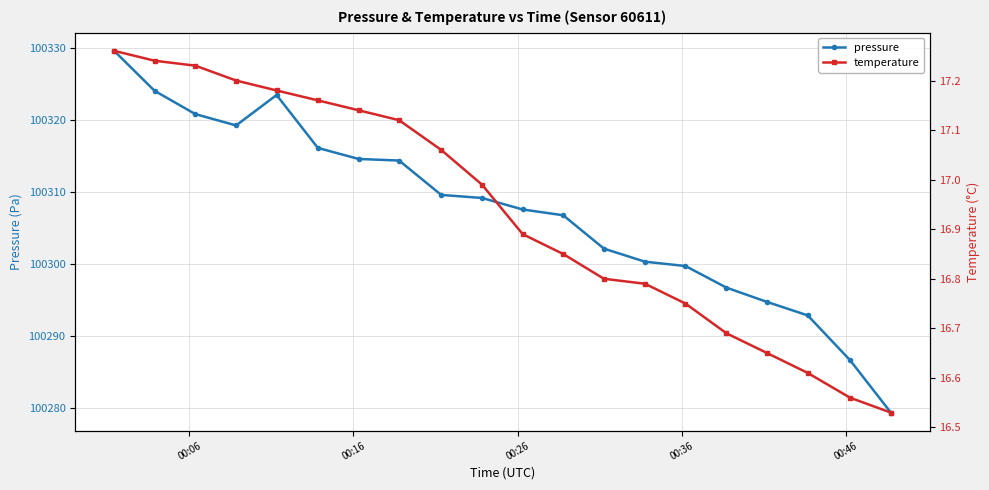

What is the maximum value for pressure?

100329.6